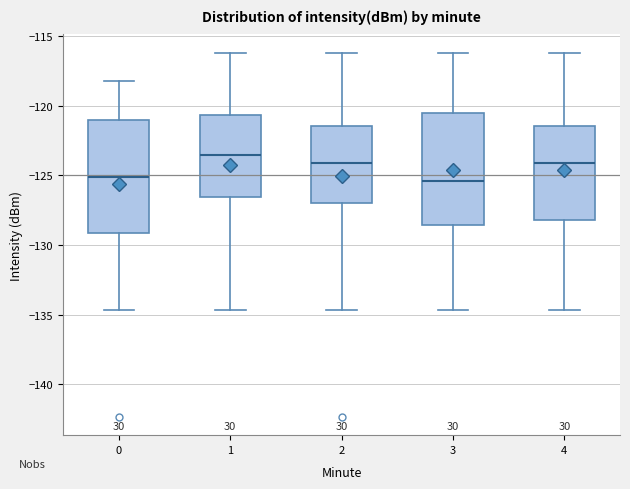

Where does the upper whisker of the box at x = 3 end on the y-axis? The values are not printed on the chart, so give them approximately, as read against the axis.

-116.0